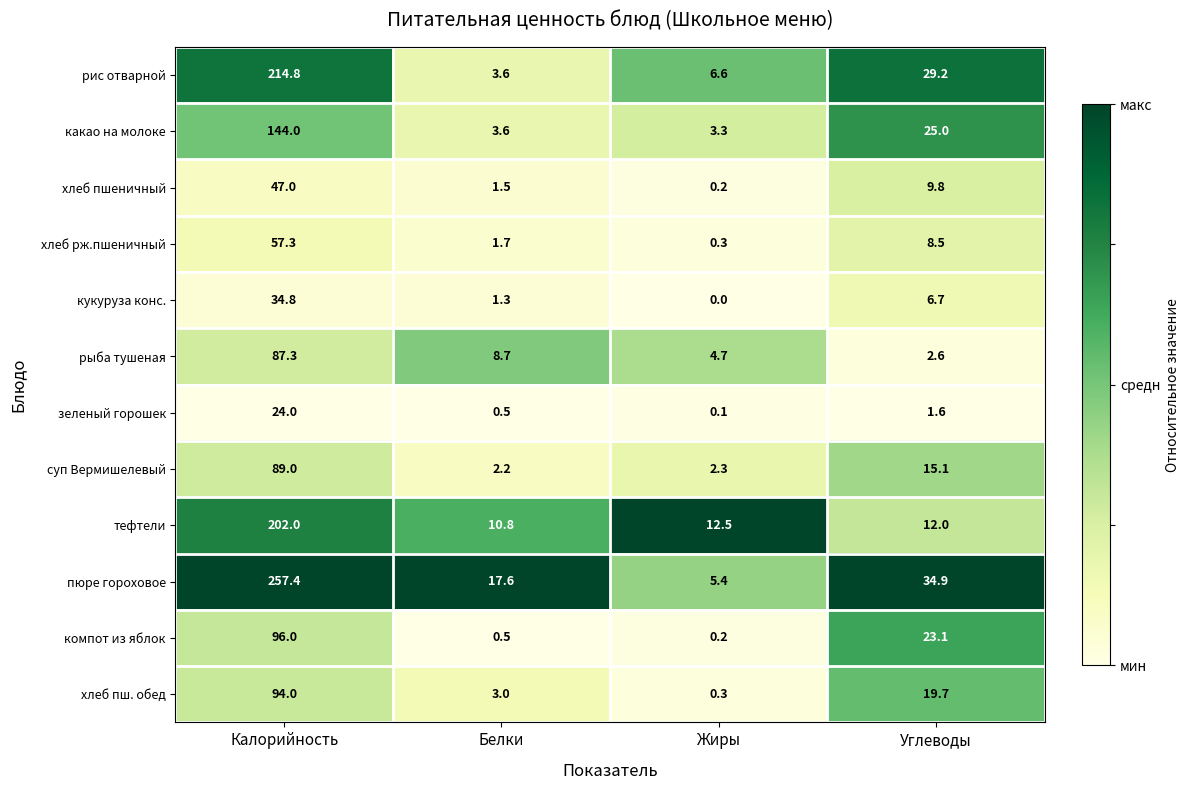

At which category does the chart reach its peak across all series?

Калорийность